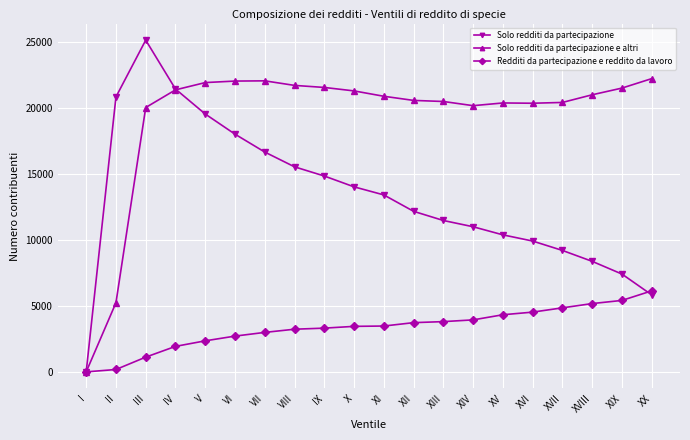

Which series has the widest spread of values?

Solo redditi da partecipazione